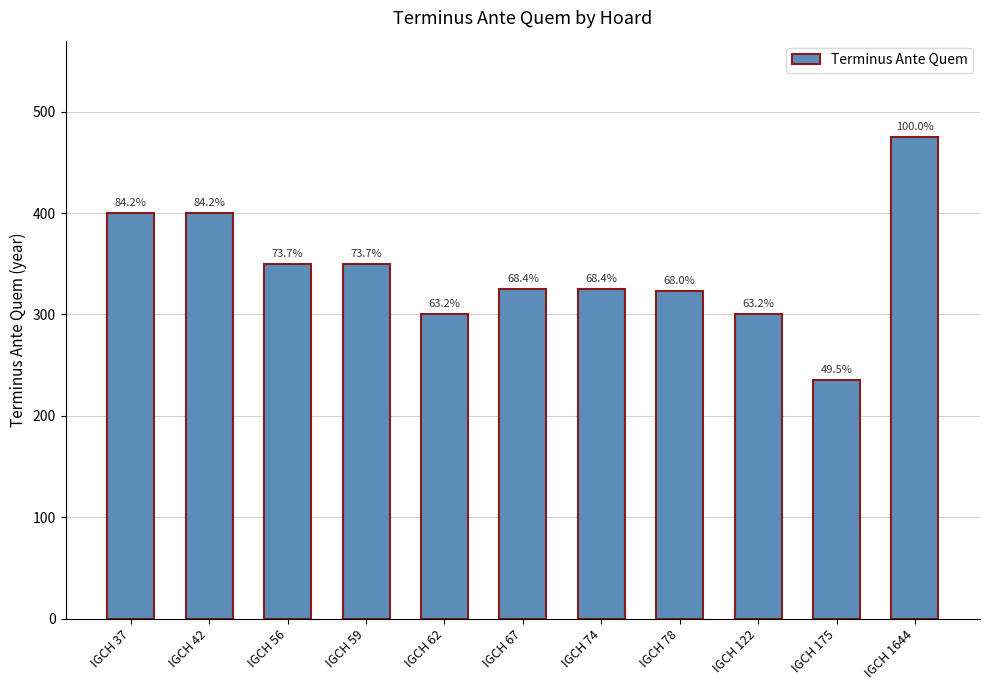

What is the ratio of the value at IGCH 42 to the value at IGCH 67?

1.2